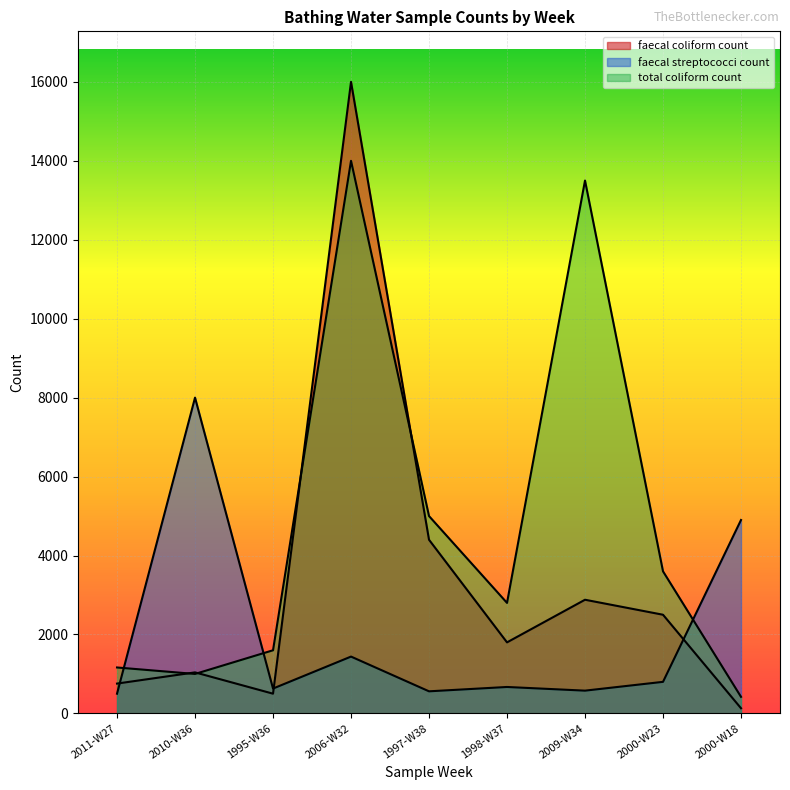

What is the label of the 3rd point from the left?

1995-W36